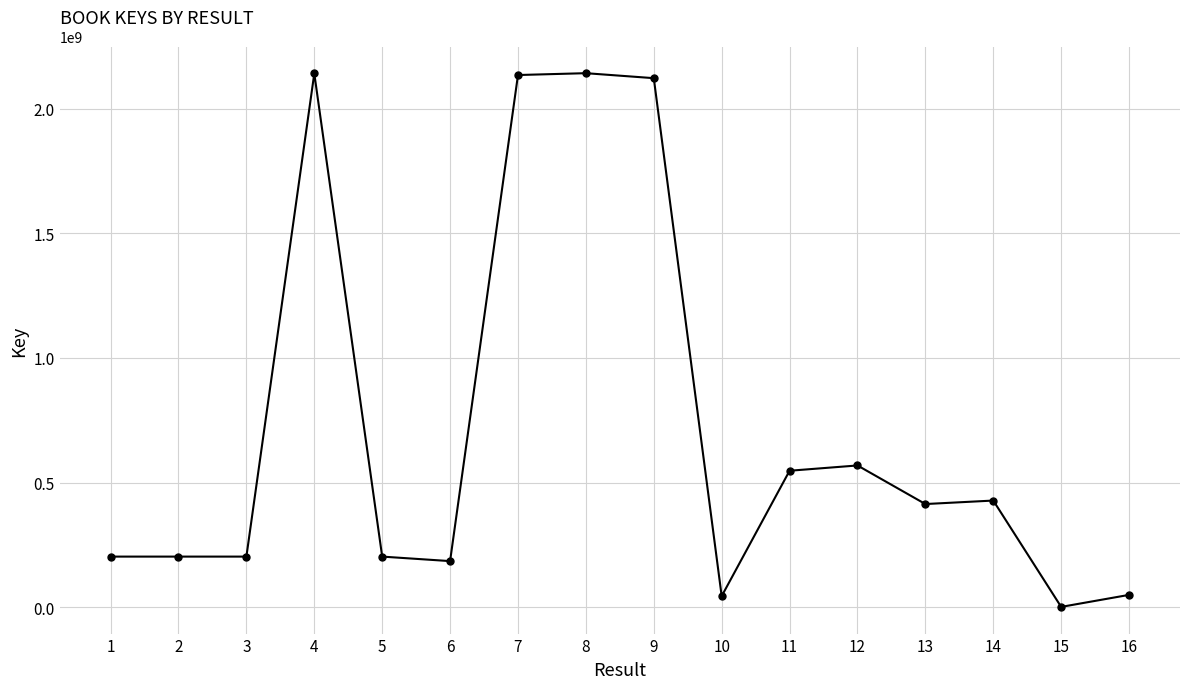

True or false: the data has more than 2 interior local peaks.

True